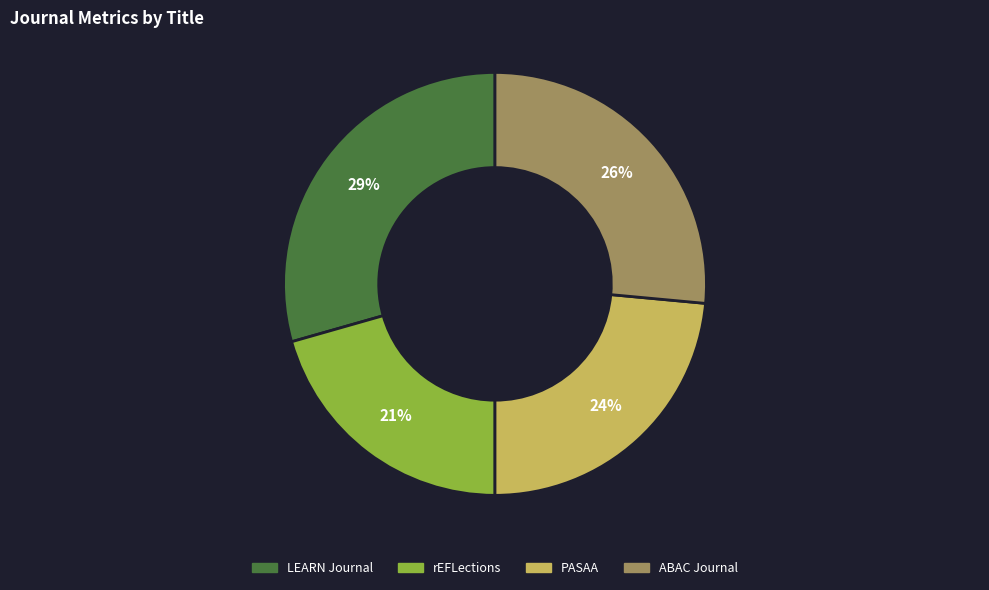

Do LEARN Journal and PASAA together represent more than half of the pie?

Yes